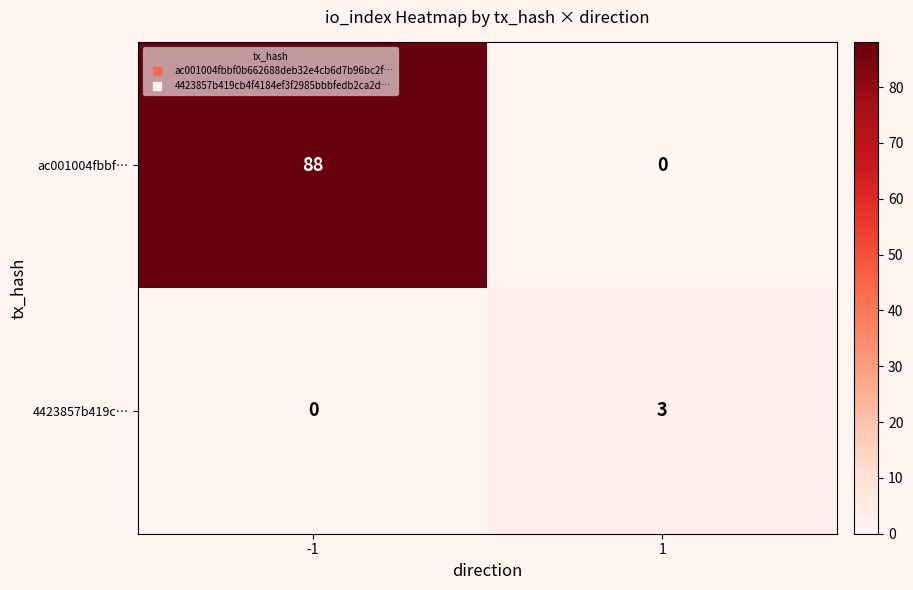

Reading left to right, list all the values displayed in this chart.

ac001004fbbf…: 88	0
4423857b419c…: 0	3